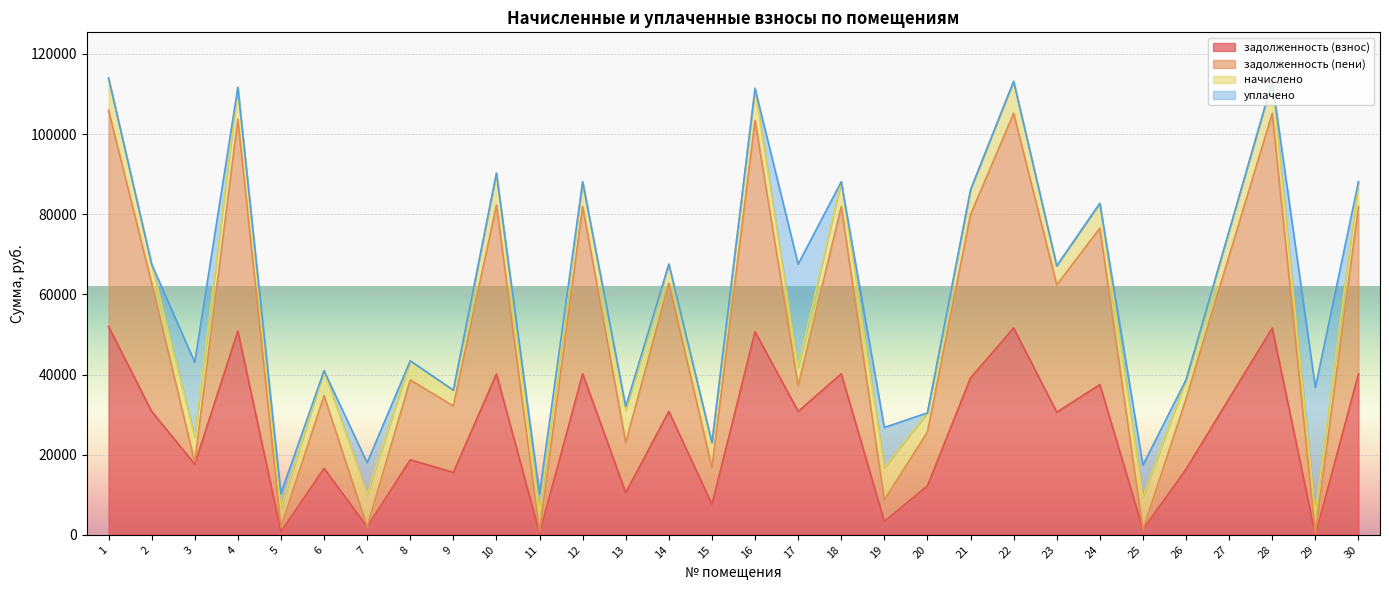

How many values in the задолженность (пени) series exceed 62380?

15